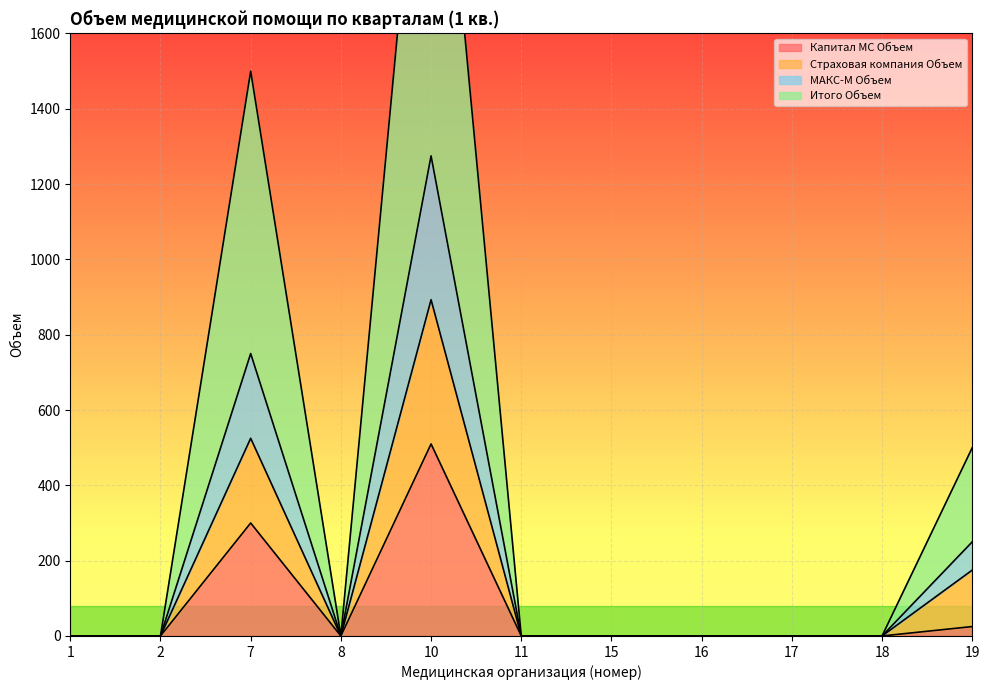

Which has a higher value, 10 or 18?

10